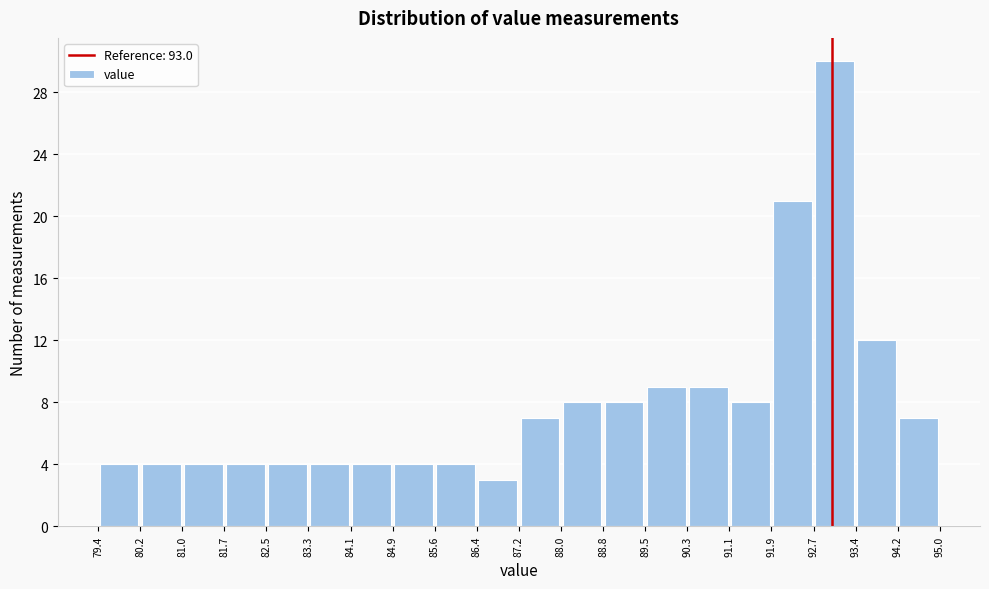

Reading left to right, transcribe this chart: for each bar, give the range it covers on the x-axis and its height. The values are not printed on the chart, so give them approximately, as read against the axis.

79.4 to 80.2: 4
80.2 to 81.0: 4
81.0 to 81.7: 4
81.7 to 82.5: 4
82.5 to 83.3: 4
83.3 to 84.1: 4
84.1 to 84.9: 4
84.9 to 85.6: 4
85.6 to 86.4: 4
86.4 to 87.2: 3
87.2 to 88.0: 7
88.0 to 88.8: 8
88.8 to 89.5: 8
89.5 to 90.3: 9
90.3 to 91.1: 9
91.1 to 91.9: 8
91.9 to 92.7: 21
92.7 to 93.4: 30
93.4 to 94.2: 12
94.2 to 95.0: 7